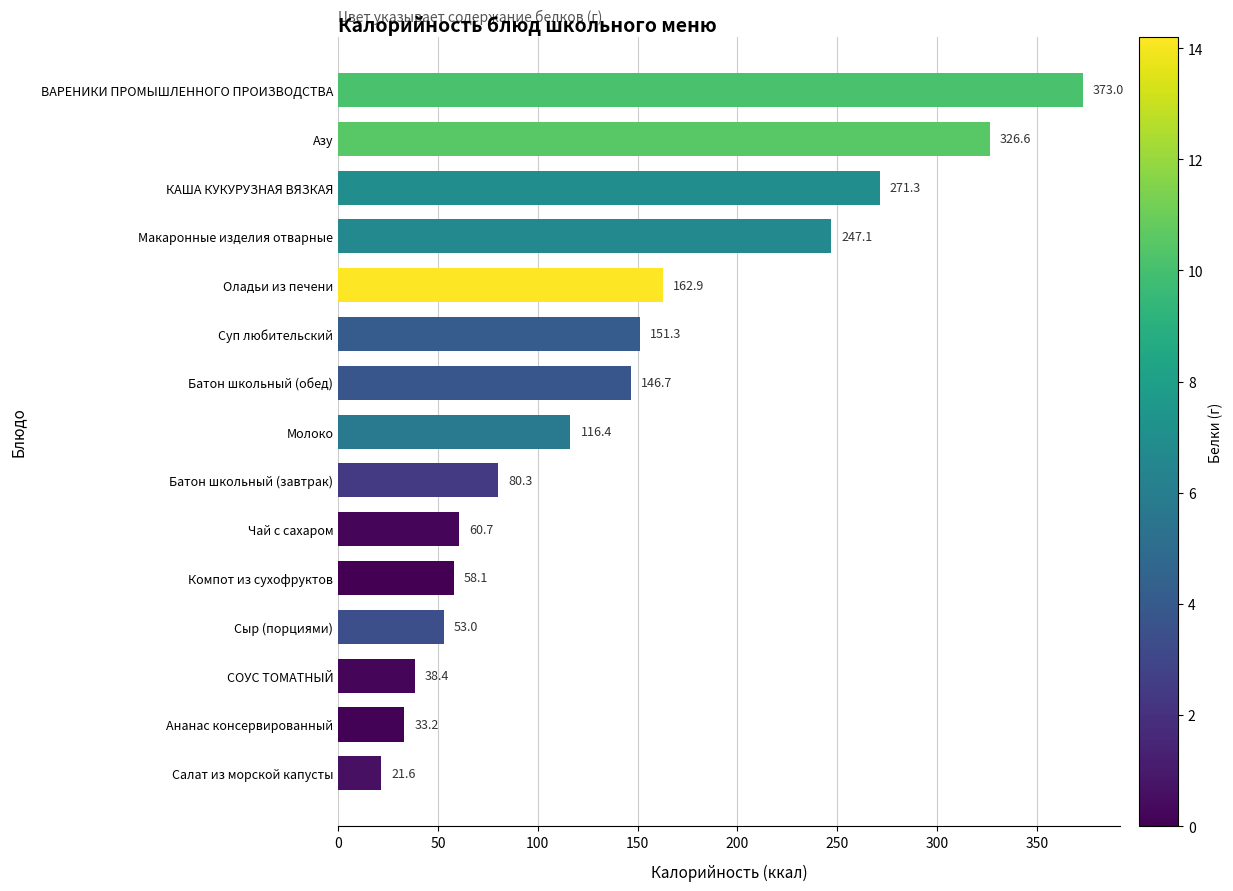

Is it true that the value at СОУС ТОМАТНЫЙ is 21.3?

False